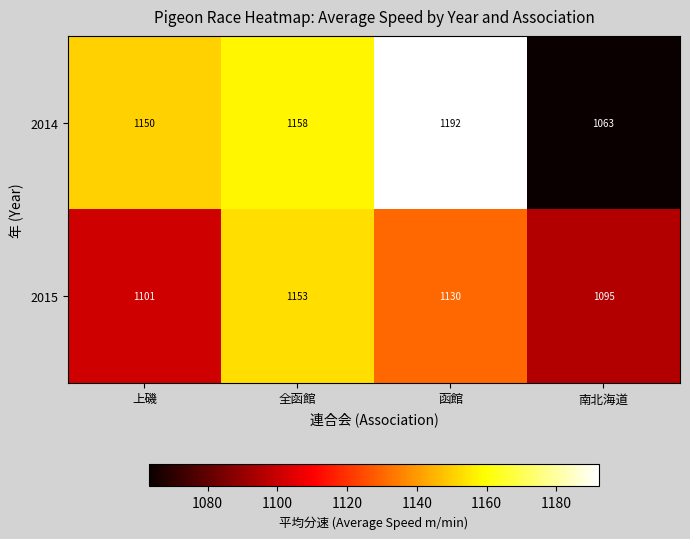

How many data points in 2014 are less than 1158?

2